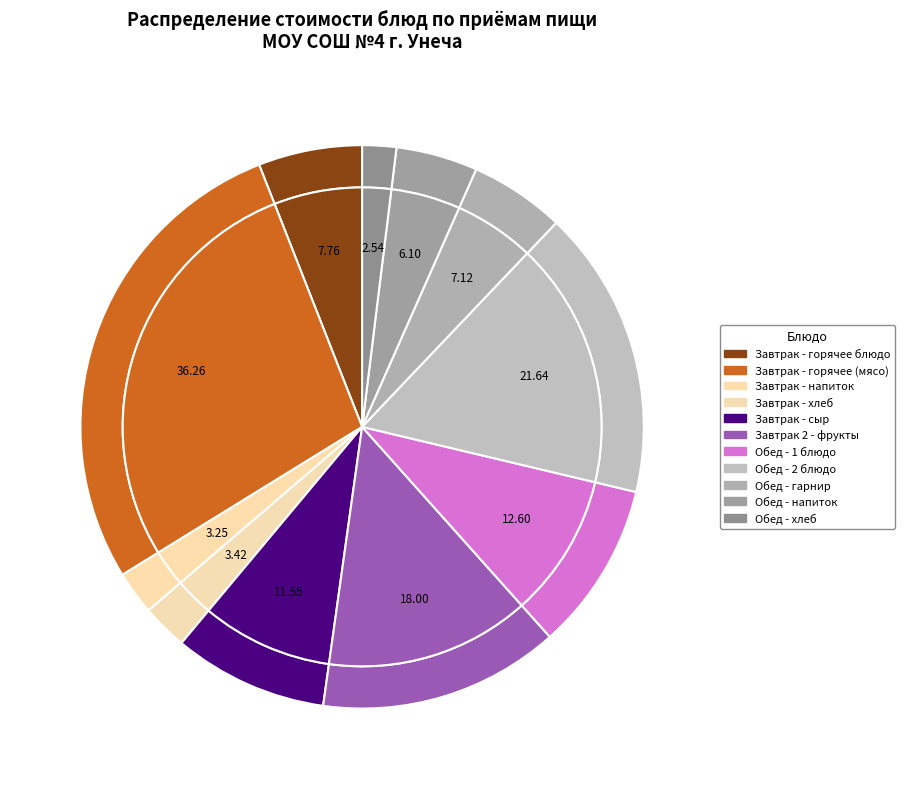

Is there any slice that represents more than half of the pie?

No